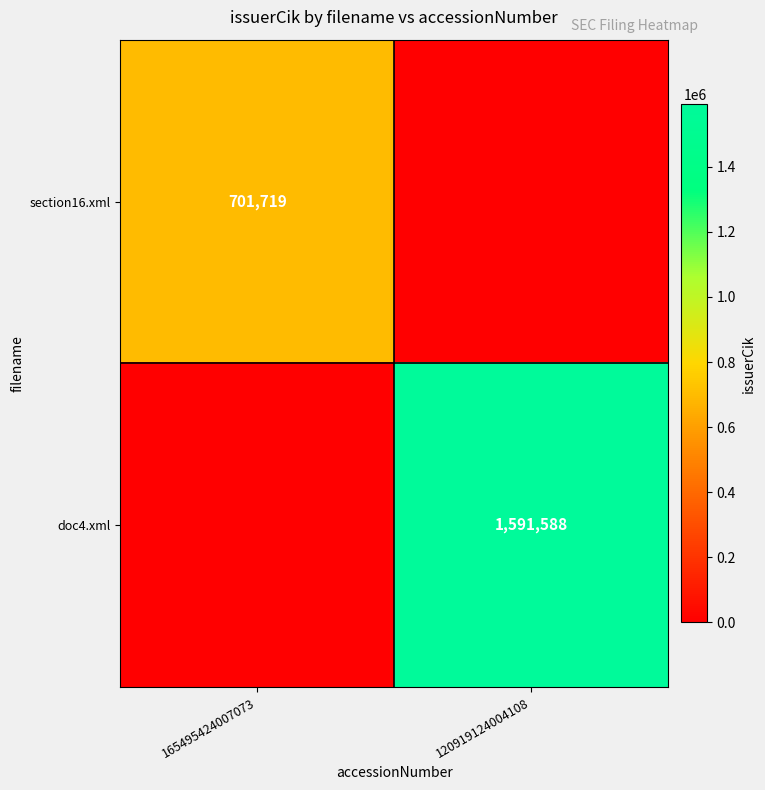

Is the value of section16.xml at 165495424007073 greater than the value of doc4.xml at 120919124004108?

No